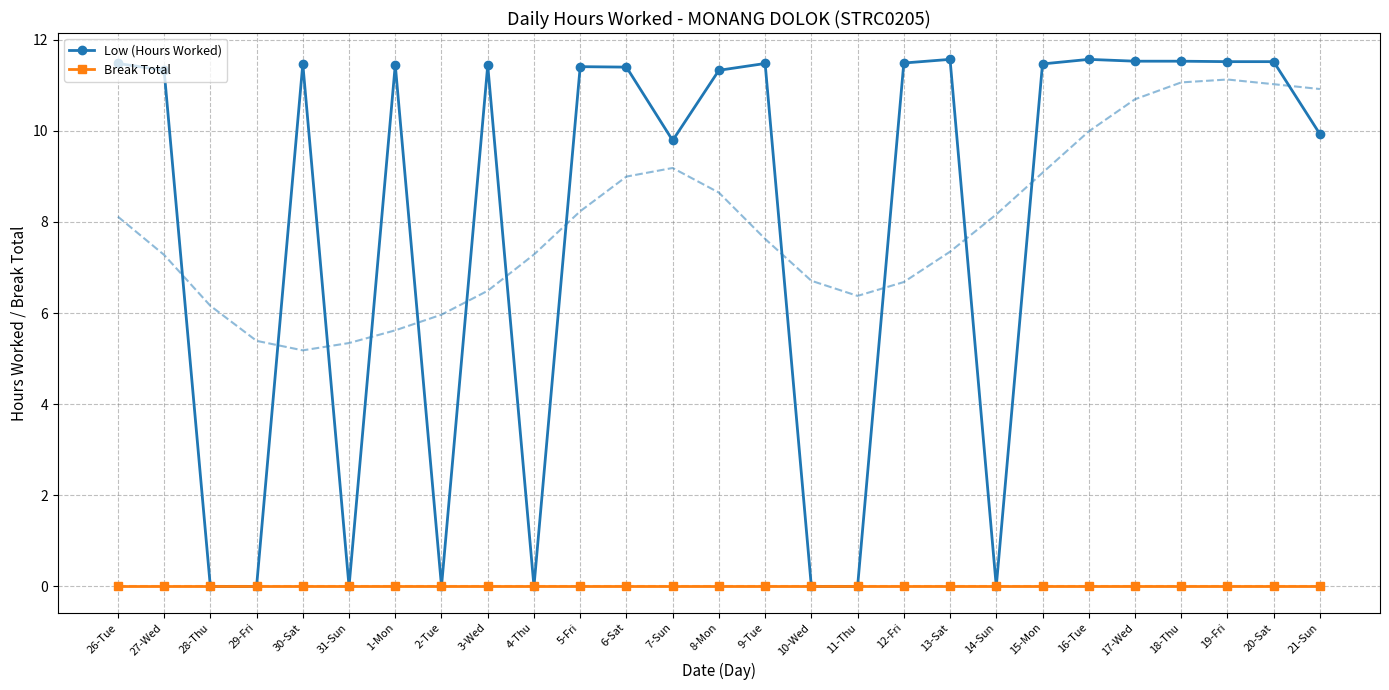

True or false: Low (Hours Worked) and Break Total cross at least once.

False